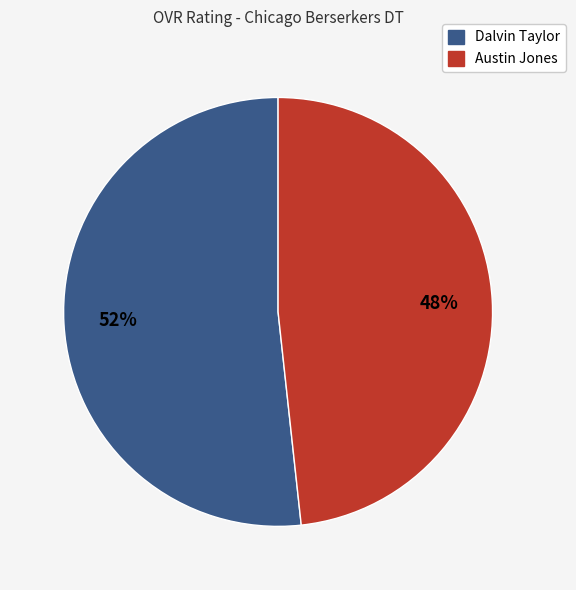

To the nearest percent, what is the average slice percentage?

50%